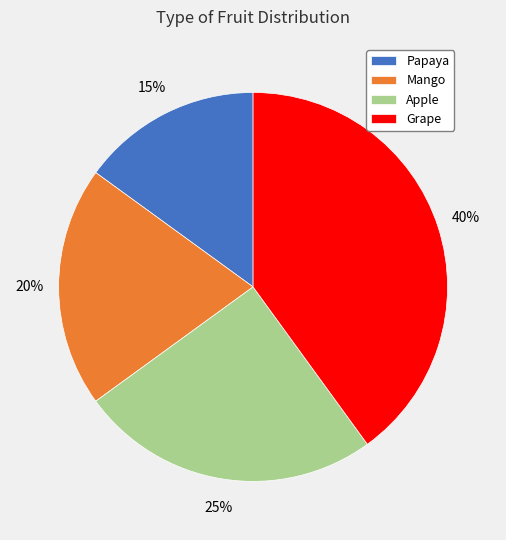

Is Grape the majority of the pie?

No